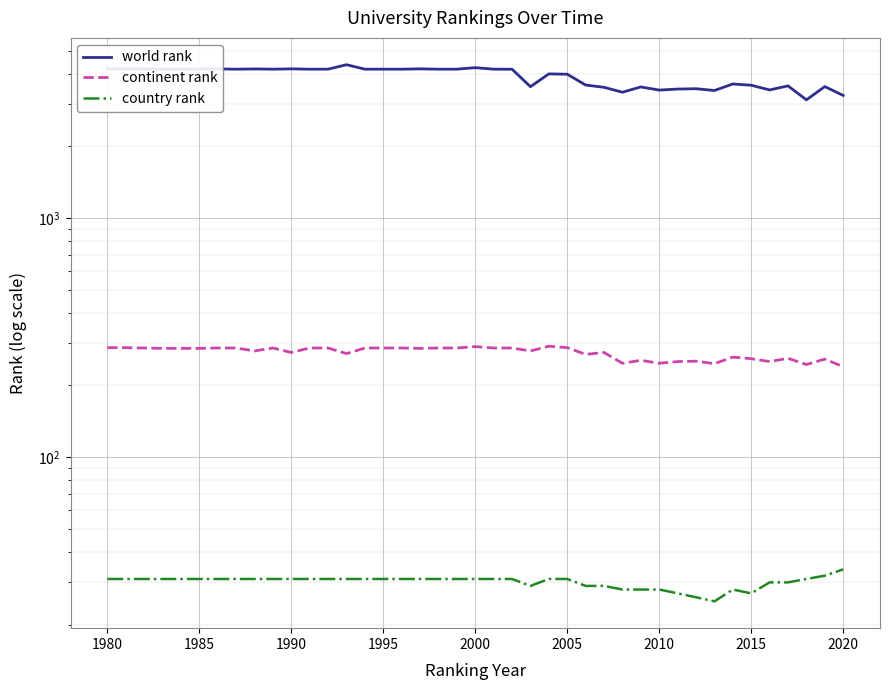

Reading left to right, what are all the values shown in this chart?

world rank: 4198	4198	4178	4183	4187	4193	4182	4191	4182	4194	4182	4182	4365	4182	4182	4182	4195	4182	4182	4243	4182	4180	3533	3996	3984	3590	3512	3350	3525	3420	3454	3465	3406	3627	3583	3425	3561	3114	3537	3248
continent rank: 287	287	285	285	285	286	286	278	286	274	286	286	271	286	286	286	285	286	286	290	286	286	278	291	287	269	274	247	254	247	251	252	246	262	258	251	259	244	257	239
country rank: 31	31	31	31	31	31	31	31	31	31	31	31	31	31	31	31	31	31	31	31	31	31	29	31	31	29	29	28	28	28	27	26	25	28	27	30	30	31	32	34